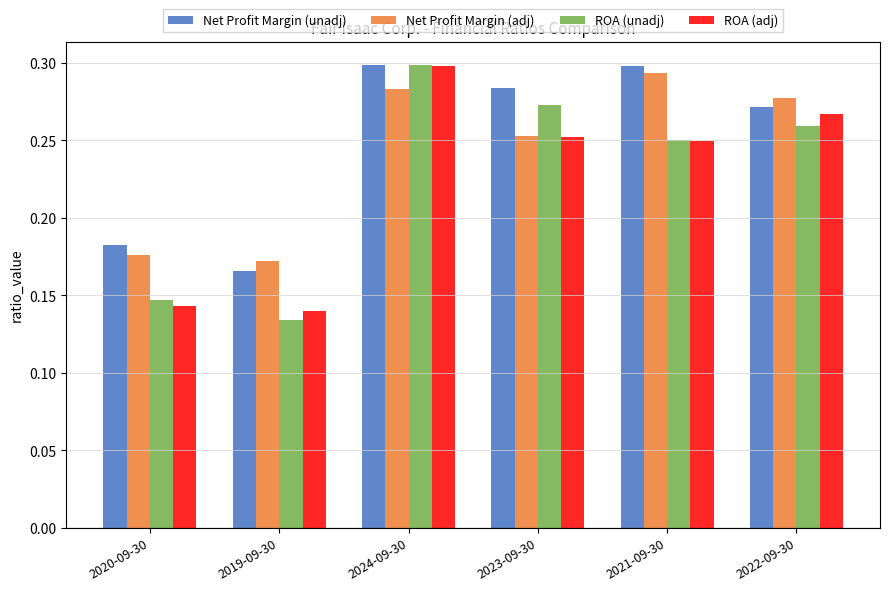

What are all the series names shown in the legend?

Net Profit Margin (unadj), Net Profit Margin (adj), ROA (unadj), ROA (adj)